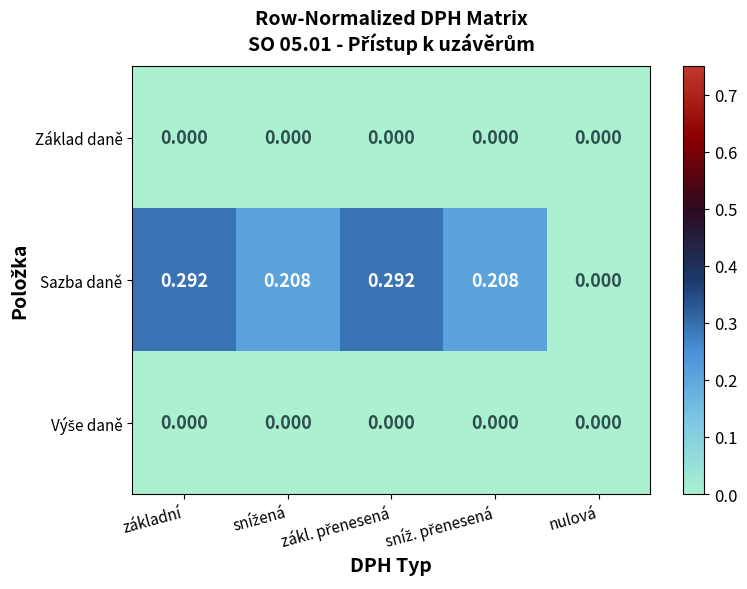

Which series has the largest range (max minus min)?

Sazba daně